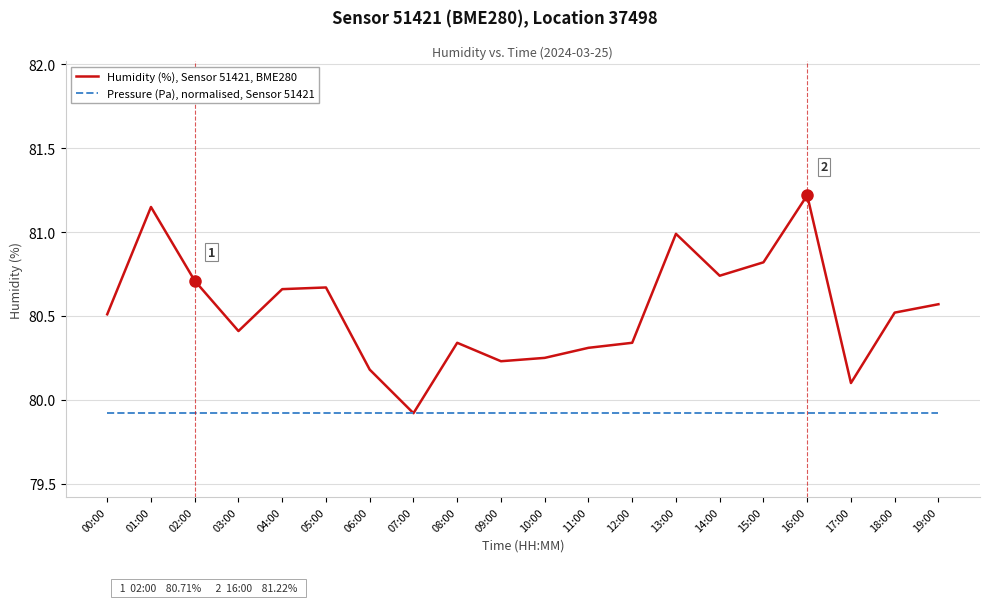

List the series in order of their overall mean, lowest first.

Pressure (Pa), normalised, Sensor 51421, Humidity (%), Sensor 51421, BME280